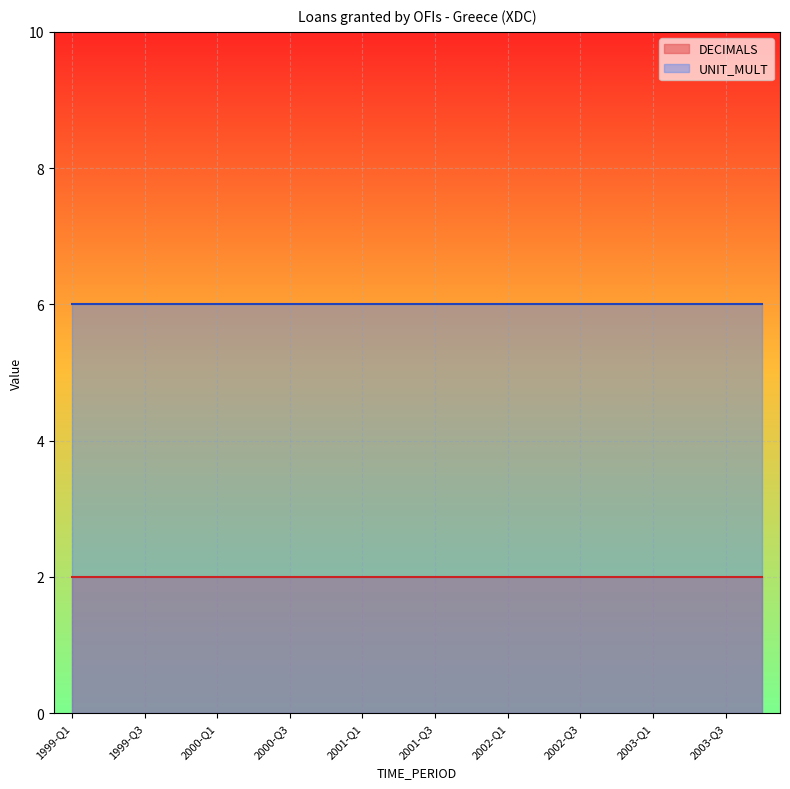

How many categories are shown in the chart?

20